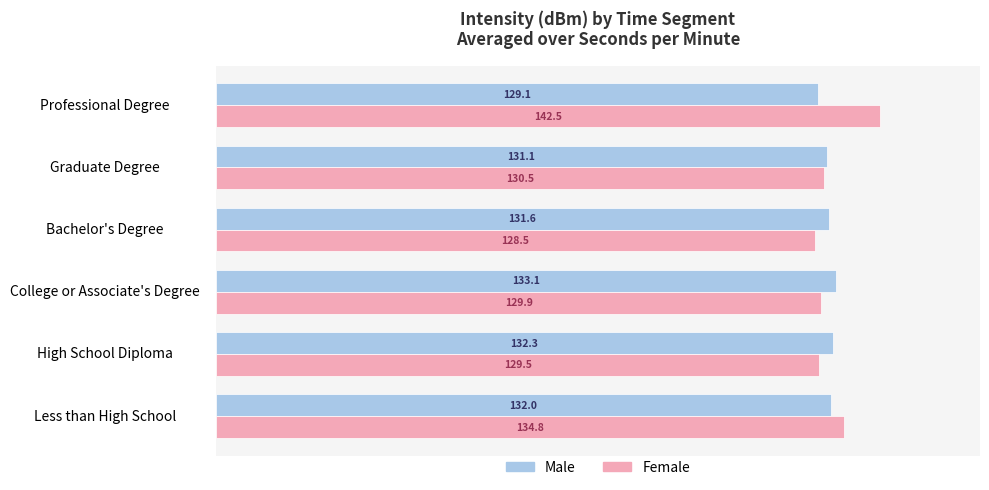

What is the difference between the second highest and minimum values in the Female series?

6.3